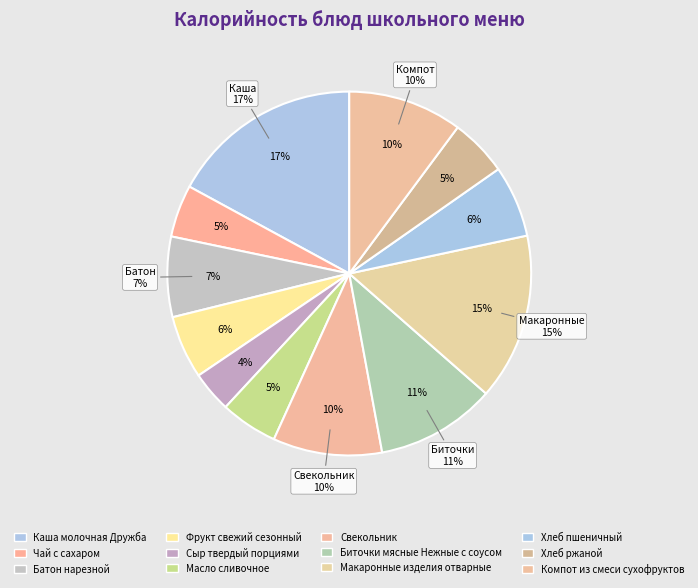

Does Хлеб ржаной account for over 50% of the chart?

No